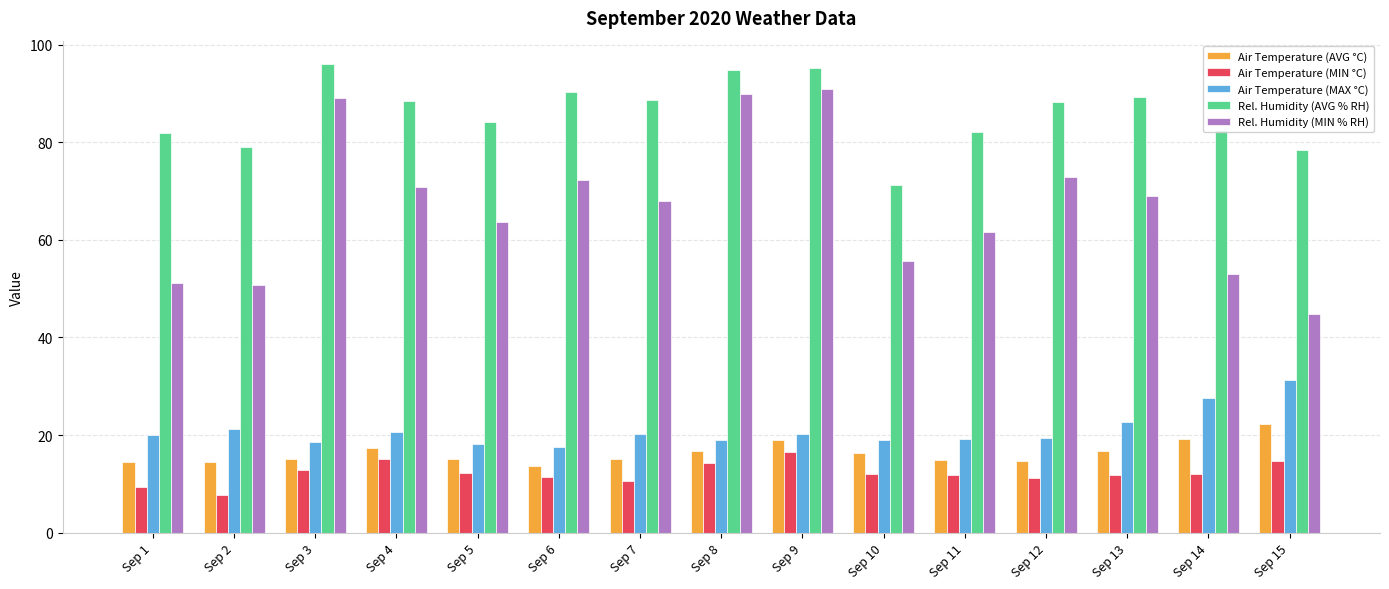

How many groups of bars are there?

15